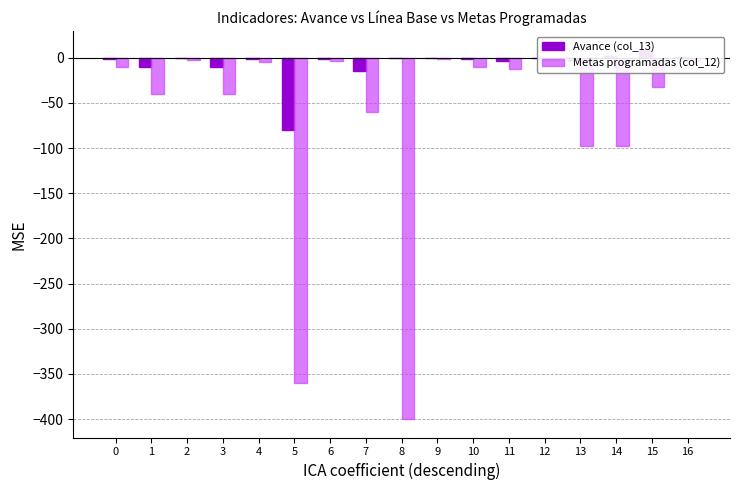

What are all the series names shown in the legend?

Avance (col_13), Metas programadas (col_12)